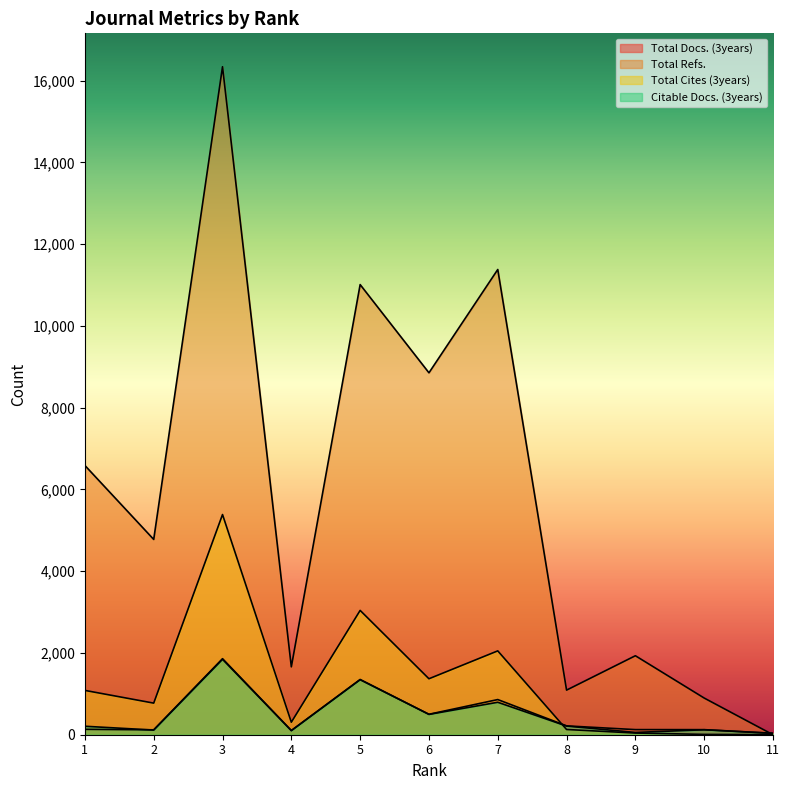

Is the value of Citable Docs. (3years) at 4 greater than the value of Total Cites (3years) at 1?

No